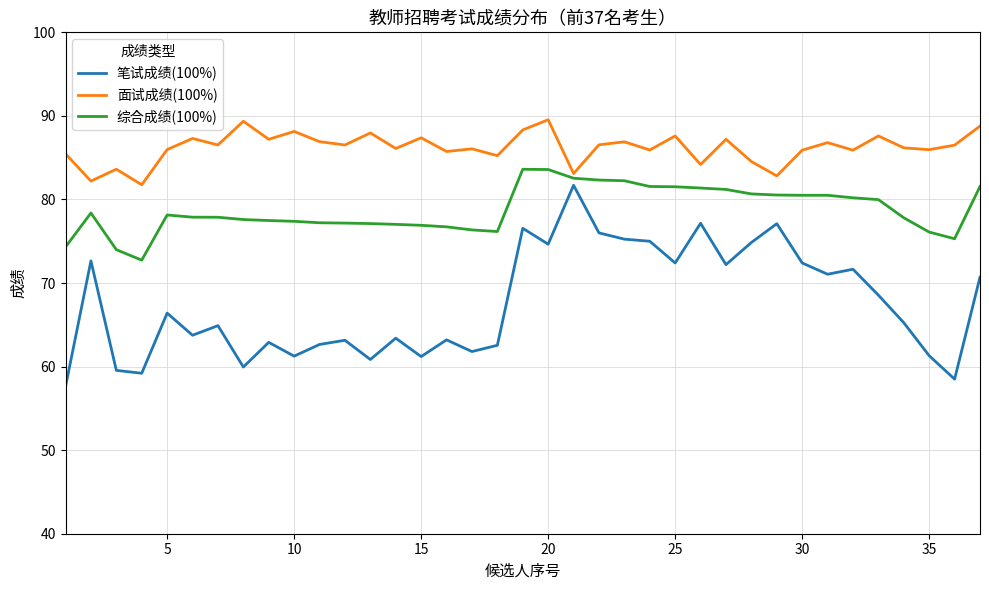

What is the greatest value displayed?

89.5